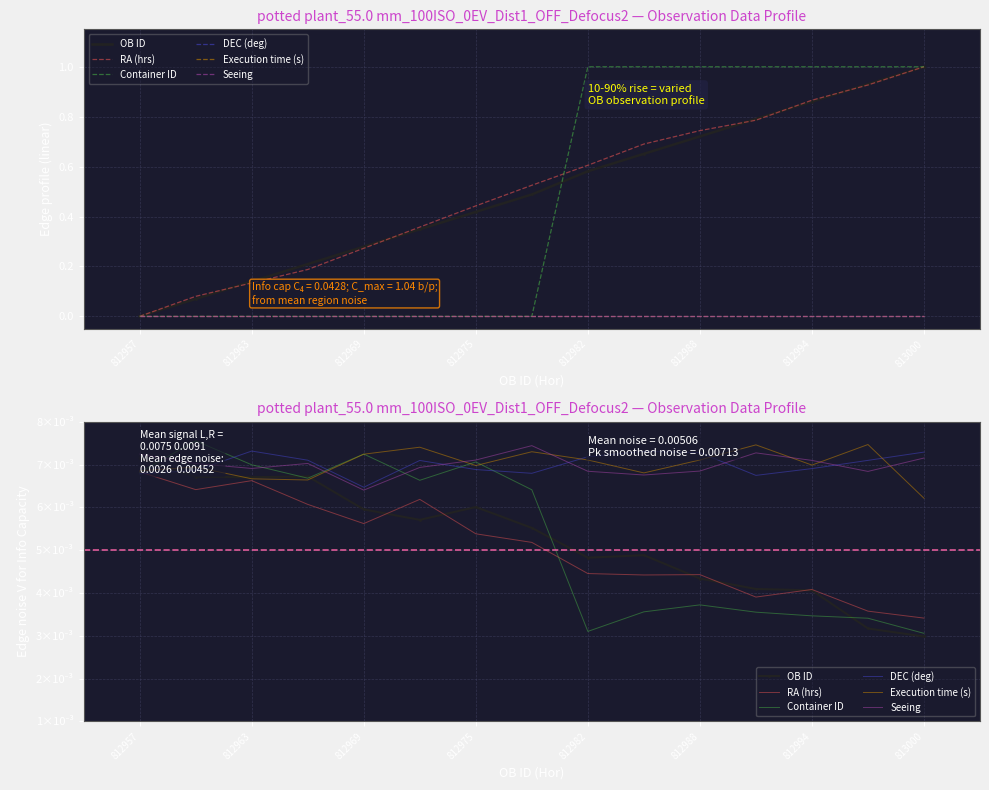

How many categories are shown in the chart?

15